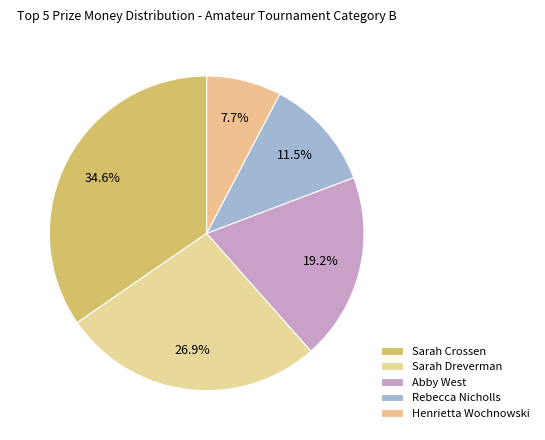

Which slice is the largest?

Sarah Crossen